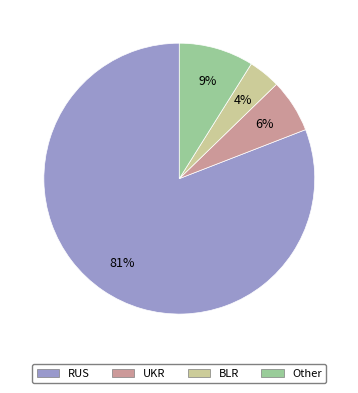

Which category has the biggest portion of the pie?

RUS